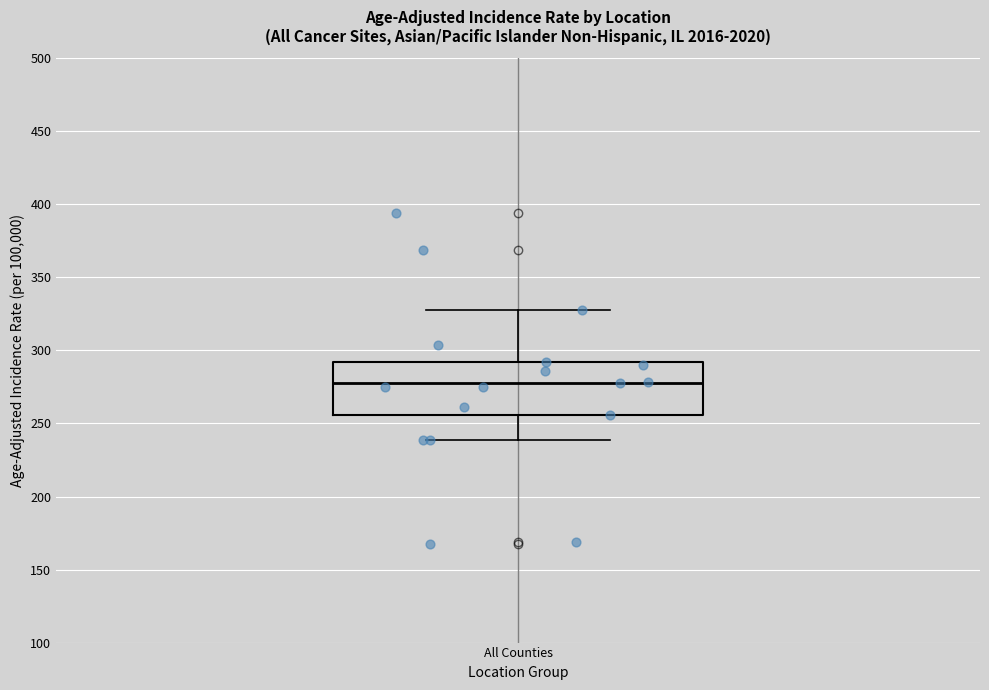

Read this box plot against the y-axis: the position of the median line, the range covered by the box, and the ends of both whiskers. The values are not printed on the chart, so give them approximately, as read against the axis.

median 280, box 255 to 290, whiskers 240 to 330